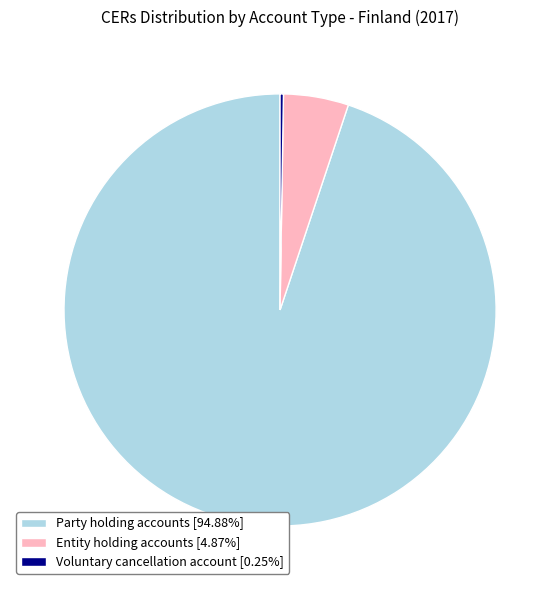

Is the sum of Entity holding accounts [4.87%] and Party holding accounts [94.88%] greater than half?

Yes